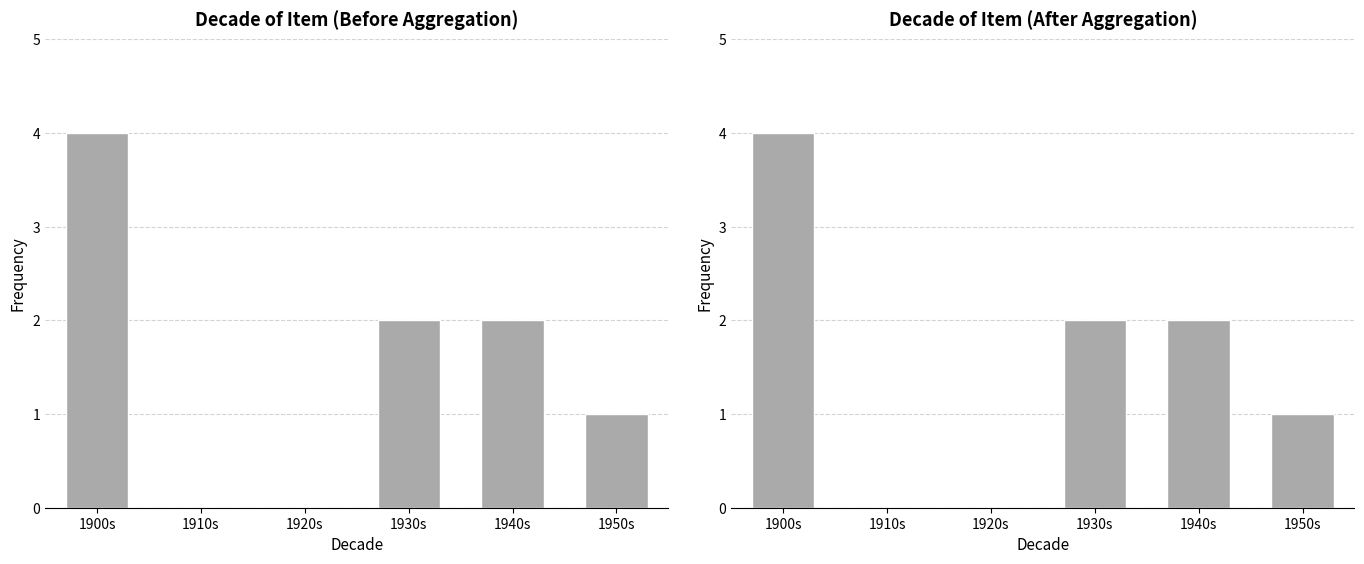

How many values are between 0 and 2?

5